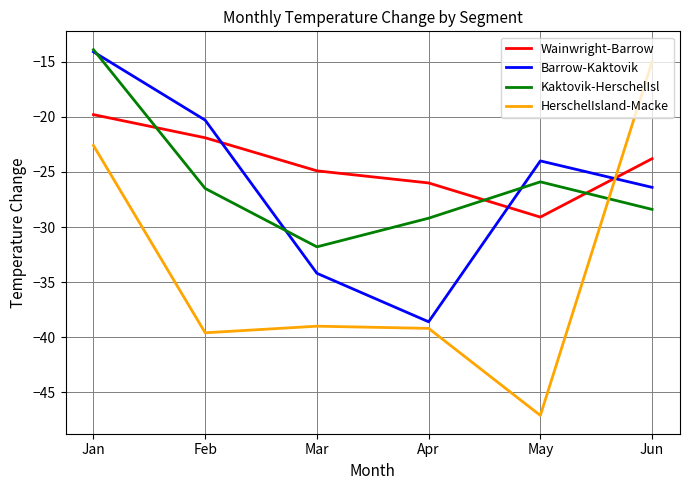

Is the value of Kaktovik-HerschelIsl at Jan greater than the value of Wainwright-Barrow at May?

Yes